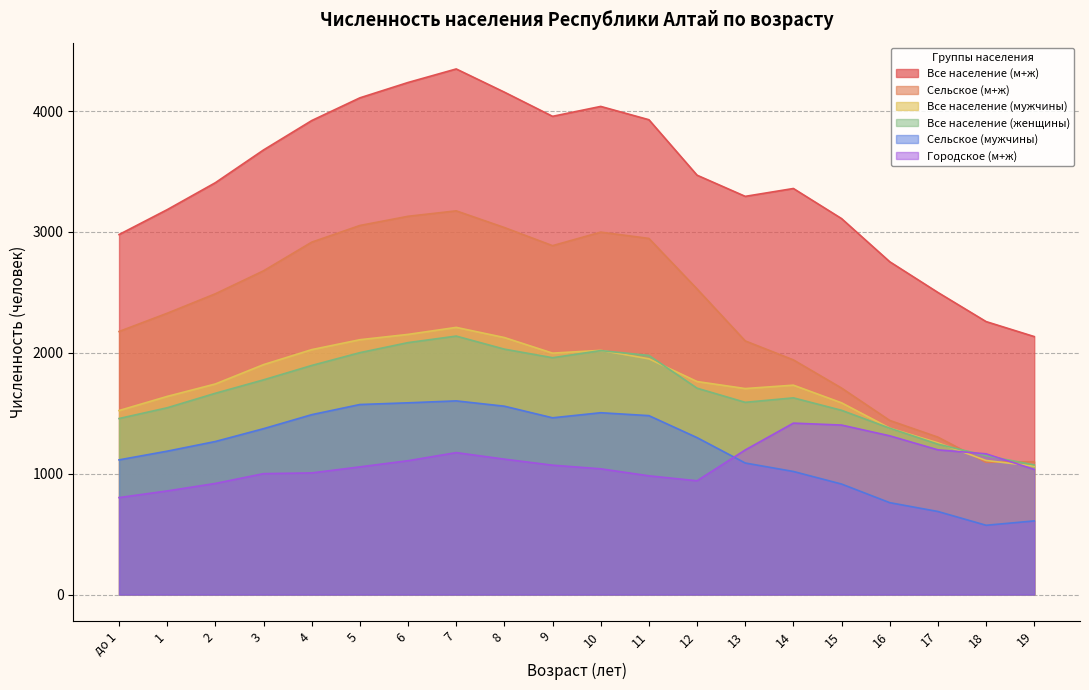

What is the sum of all Все население (женщины) values?

33834